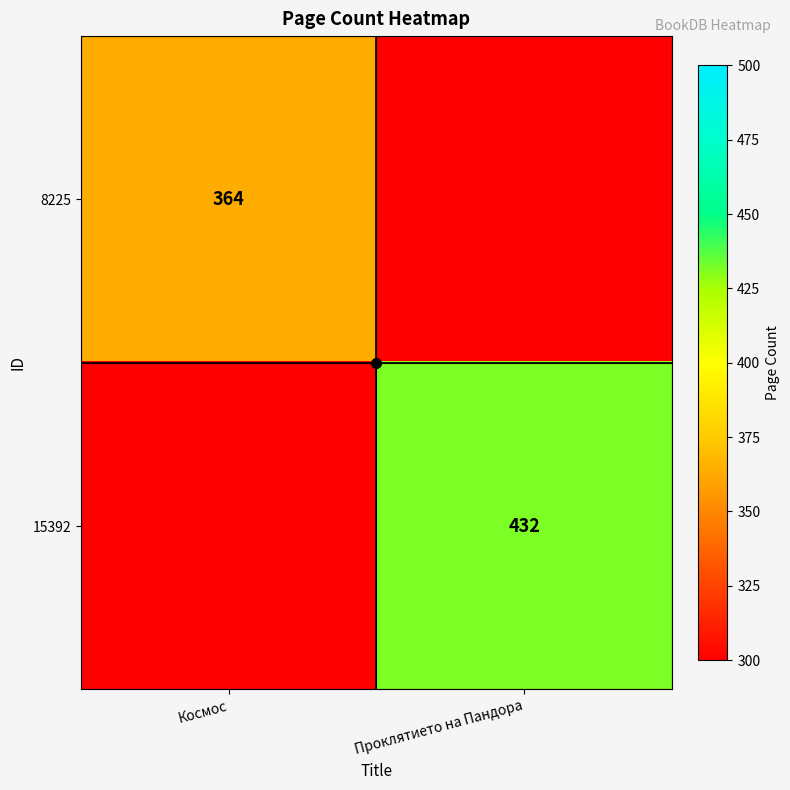

True or false: 8225 has a value of 612 at Космос.

False